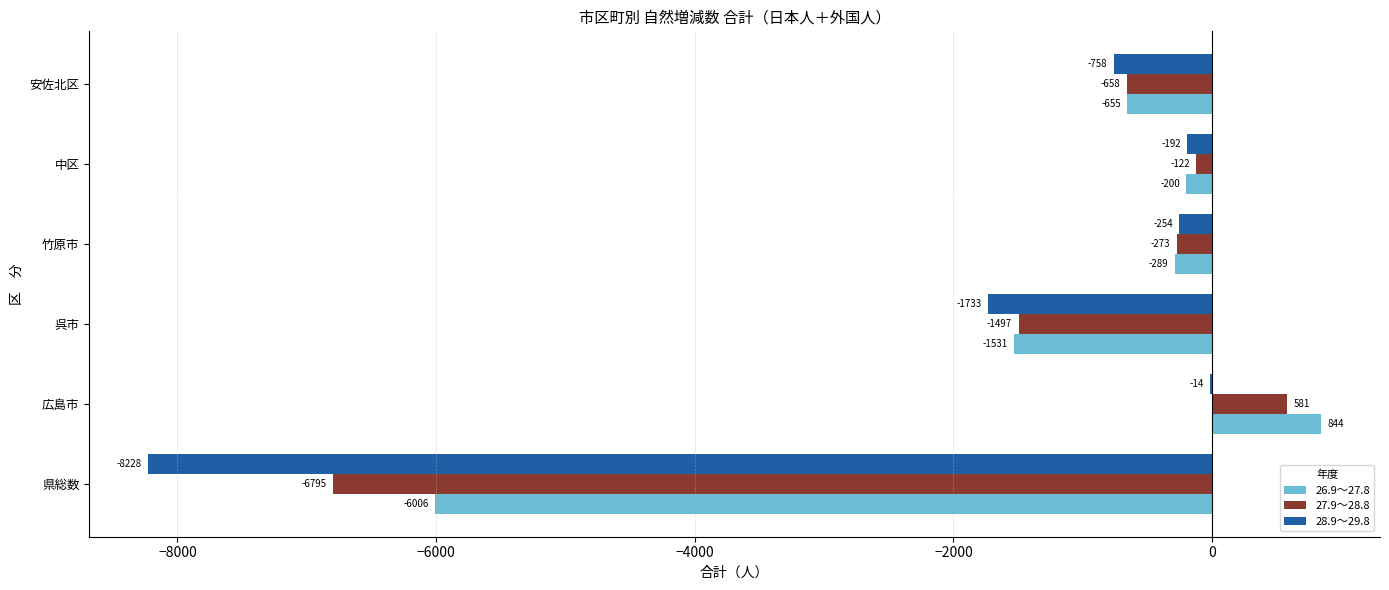

At which label is 26.9～27.8 closest to -2581?

呉市